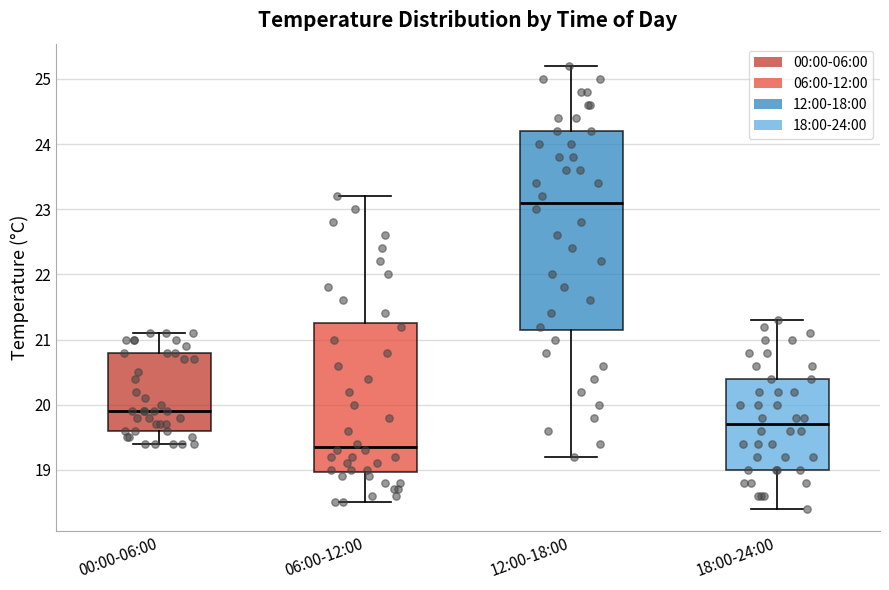

Reading left to right, read every box against the y-axis: the position of its median line, the range the box covers, and the ends of its whiskers. The values are not printed on the chart, so give them approximately, as read against the axis.

00:00-06:00: median 19.9, box 19.6 to 20.8, whiskers 19.4 to 21.1
06:00-12:00: median 19.4, box 19.0 to 21.3, whiskers 18.5 to 23.2
12:00-18:00: median 23.1, box 21.2 to 24.2, whiskers 19.2 to 25.2
18:00-24:00: median 19.7, box 19.0 to 20.4, whiskers 18.4 to 21.3